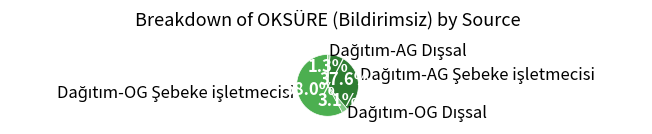

Does Dağıtım-OG Dışsal represent more than half of the total?

No